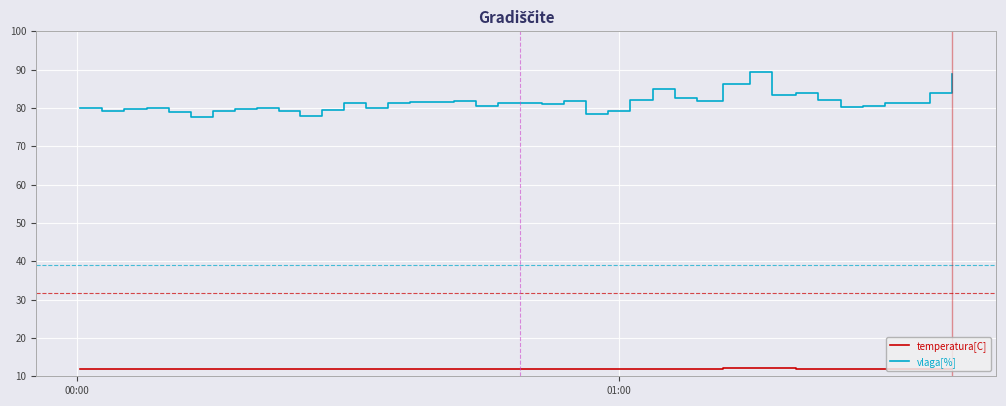

True or false: temperatura[C] and vlaga[%] cross at least once.

False